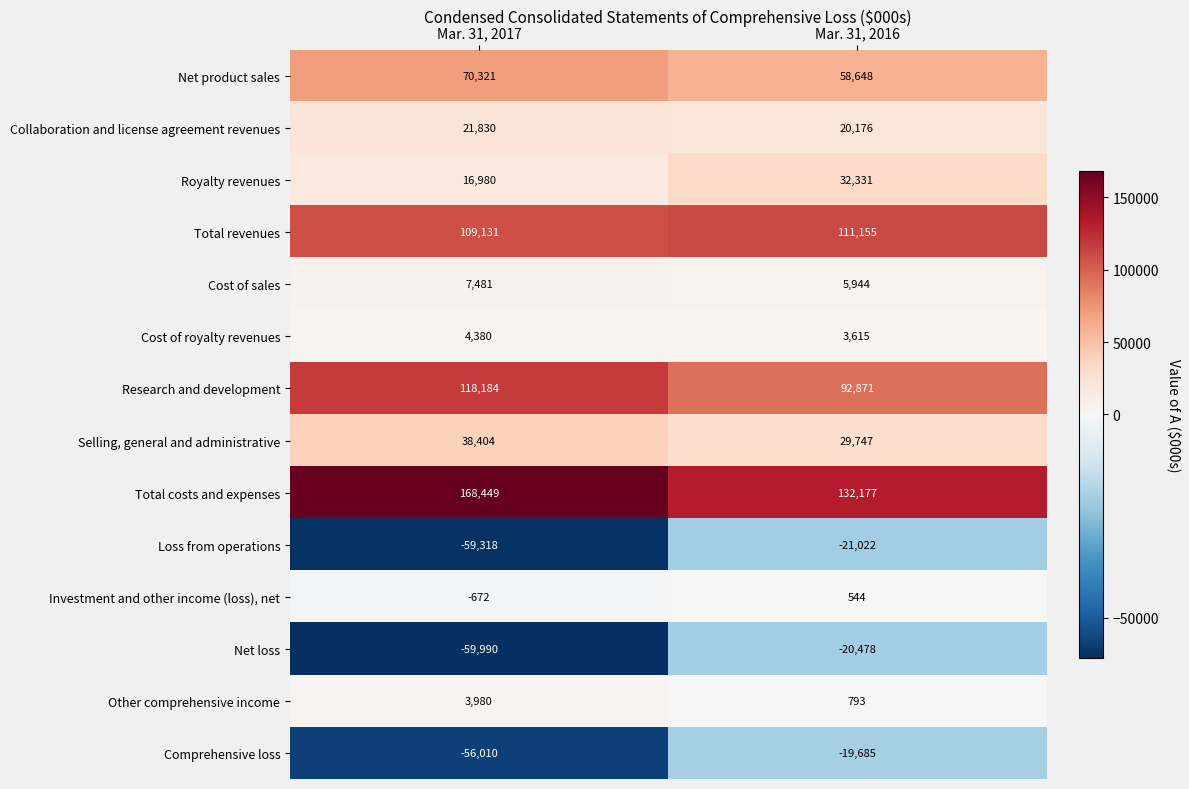

What is the smallest value displayed?

-59990